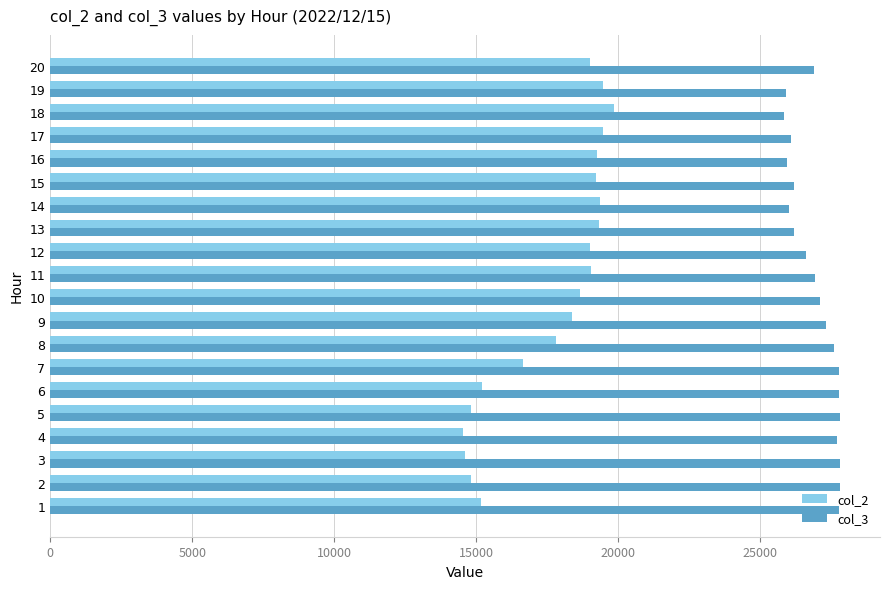

Rank the series by their maximum value, from highest to lowest.

col_3, col_2